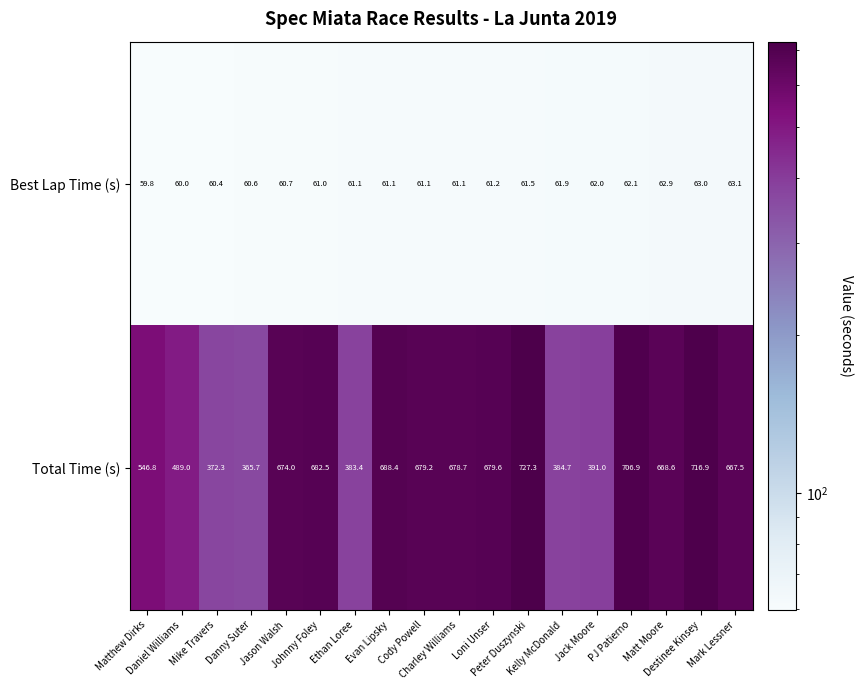

What is the maximum value shown in the chart?

727.3